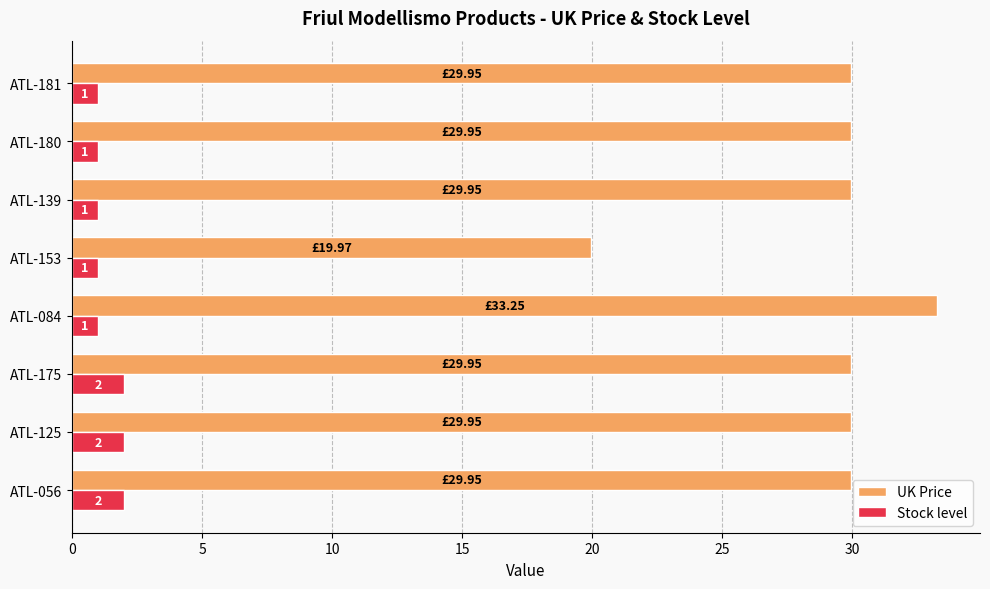

What is the average value of the UK Price series?

29.1